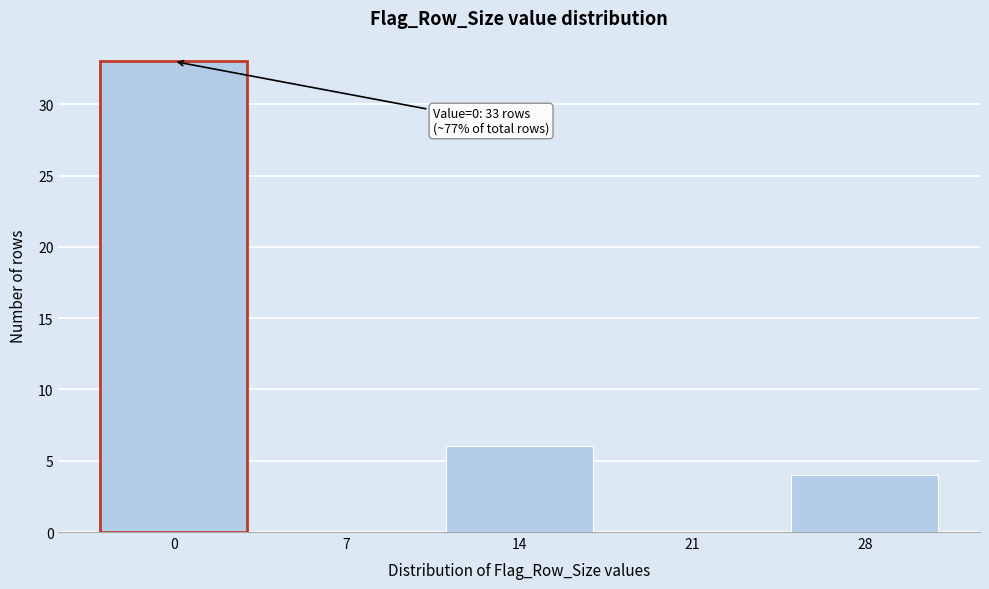

Reading right to left, transcribe all the data shown in this chart.

28=4	21=0	14=6	7=0	0=33